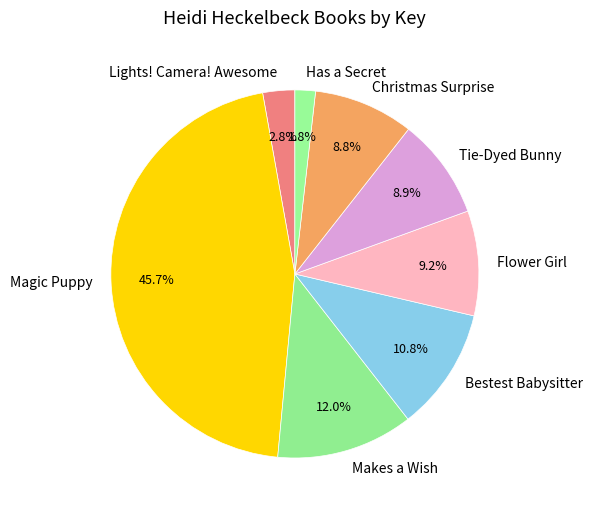

Which slice is the smallest?

Has a Secret